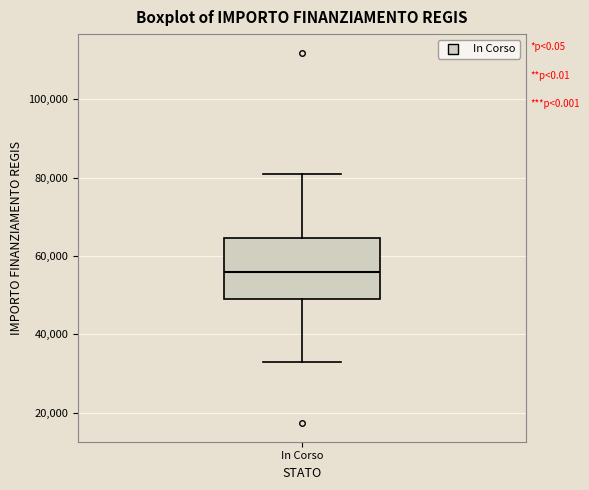

Transcribe this box plot: give where the median line is, the range the box spans, and where the two whiskers end, as read against the y-axis. The values are not printed on the chart, so give them approximately, as read against the axis.

median 56000, box 50000 to 64000, whiskers 32000 to 80000